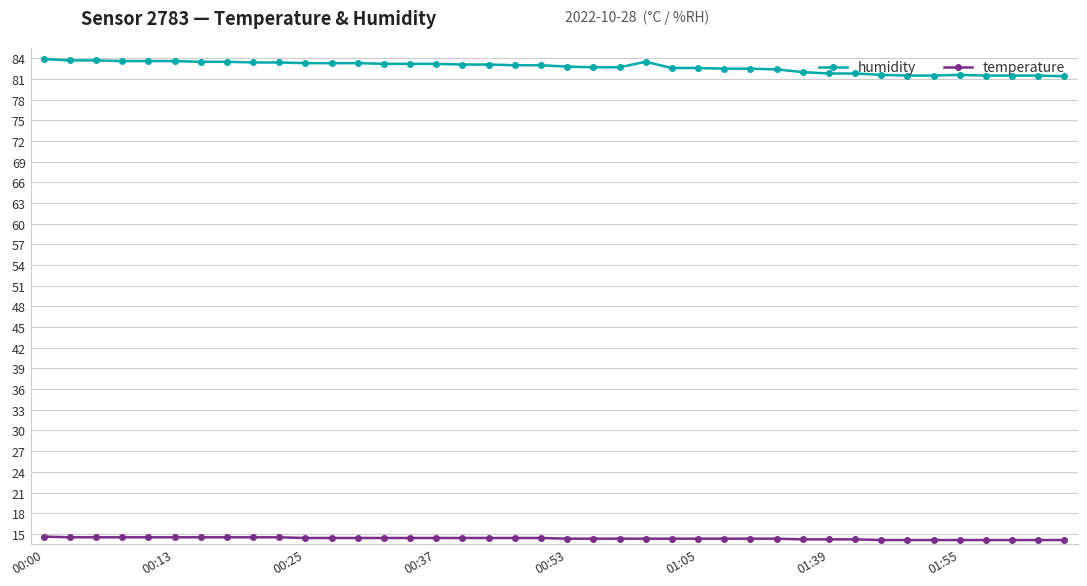

What is the highest value of the humidity series?

83.9